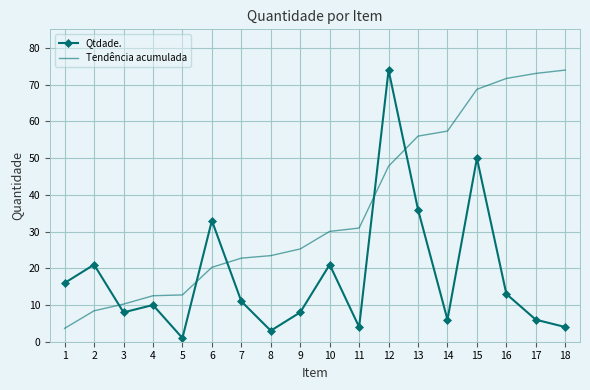

The value of Tendência acumulada at 16 is 122.3. True or false?

False